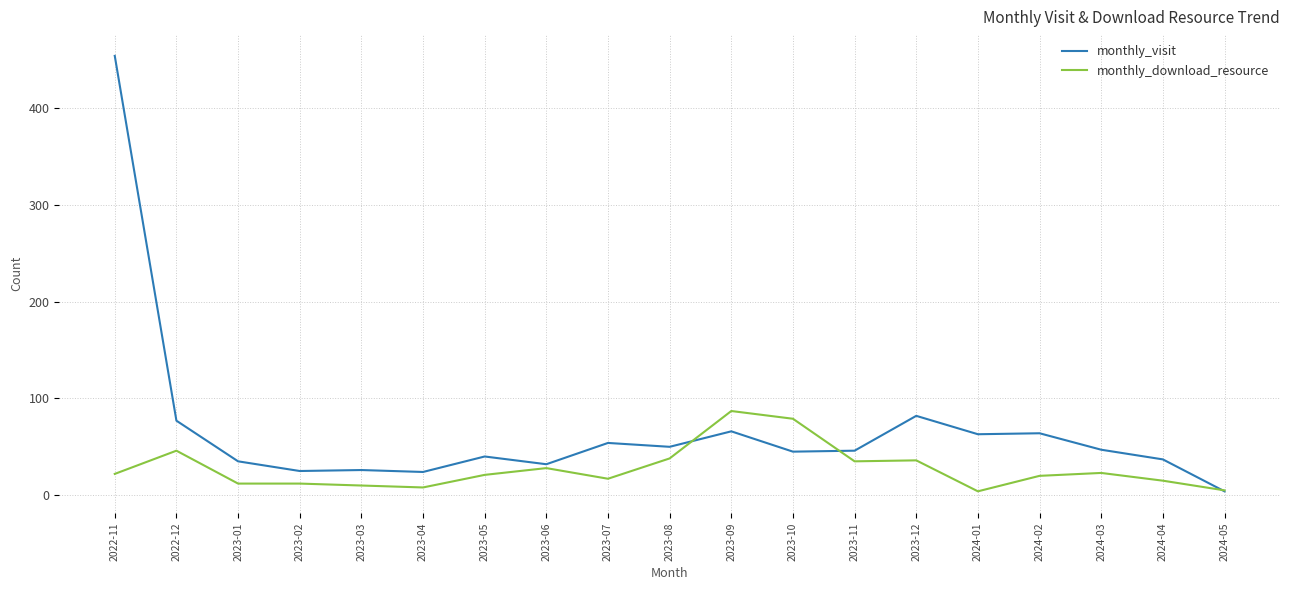

What position from the right is 2023-01?

17